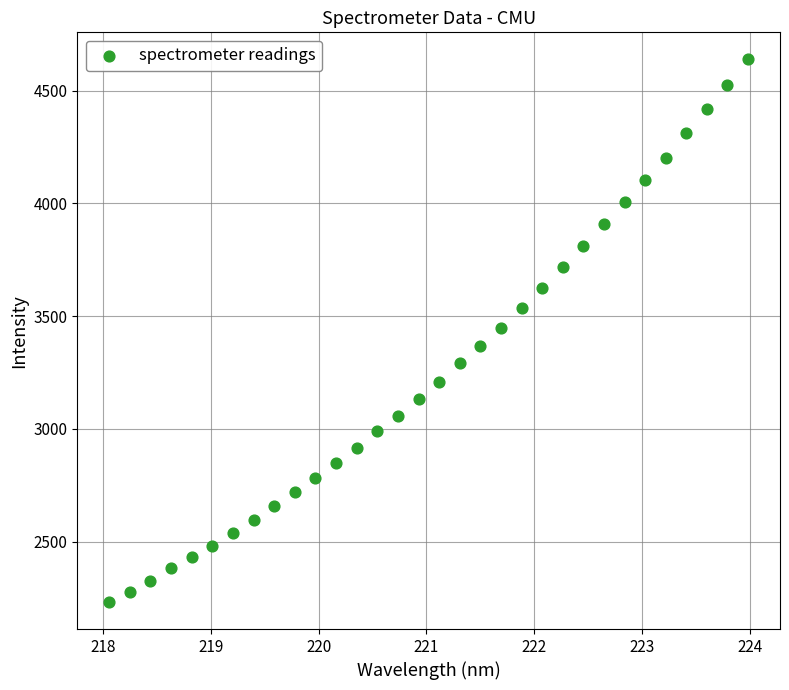

What is the range of Y values (max minus min)?

2406.9